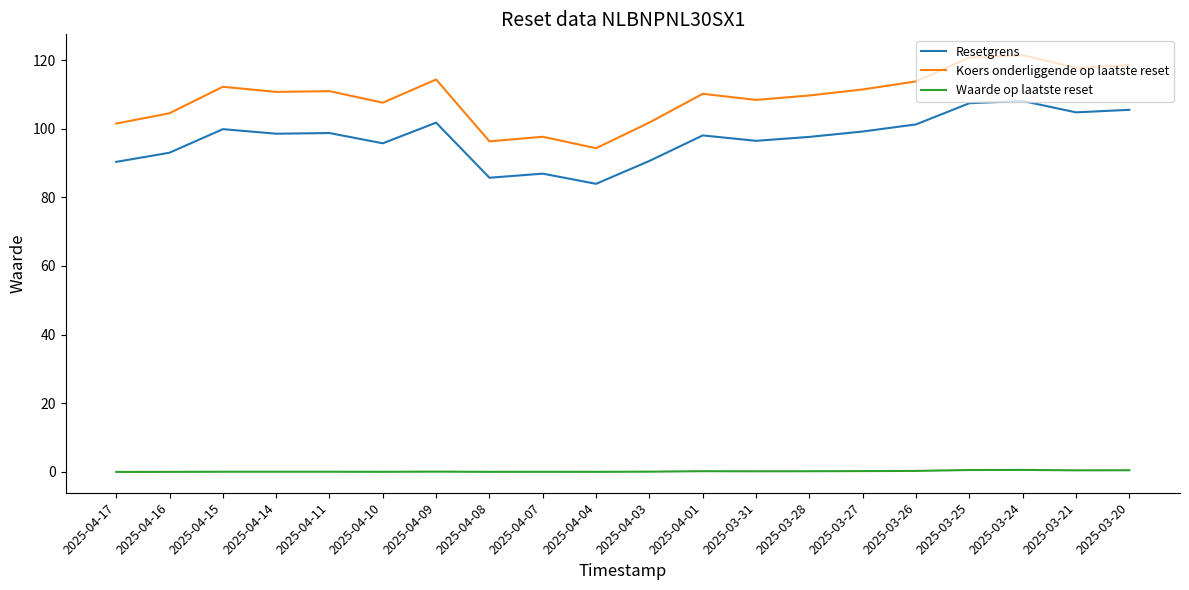

What are all the series names shown in the legend?

Resetgrens, Koers onderliggende op laatste reset, Waarde op laatste reset